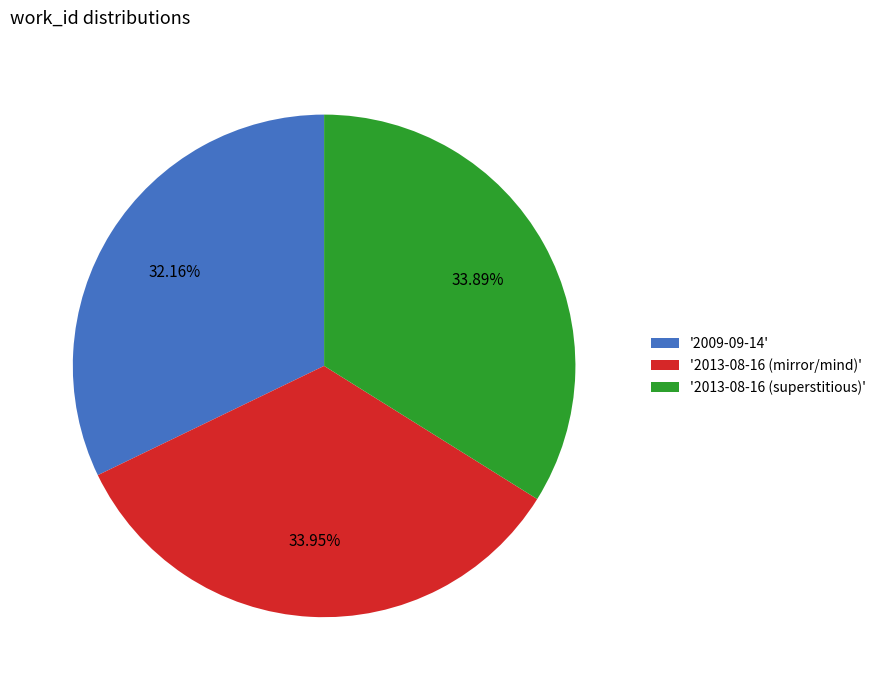

Do '2013-08-16 (superstitious)' and '2009-09-14' together represent more than half of the pie?

Yes